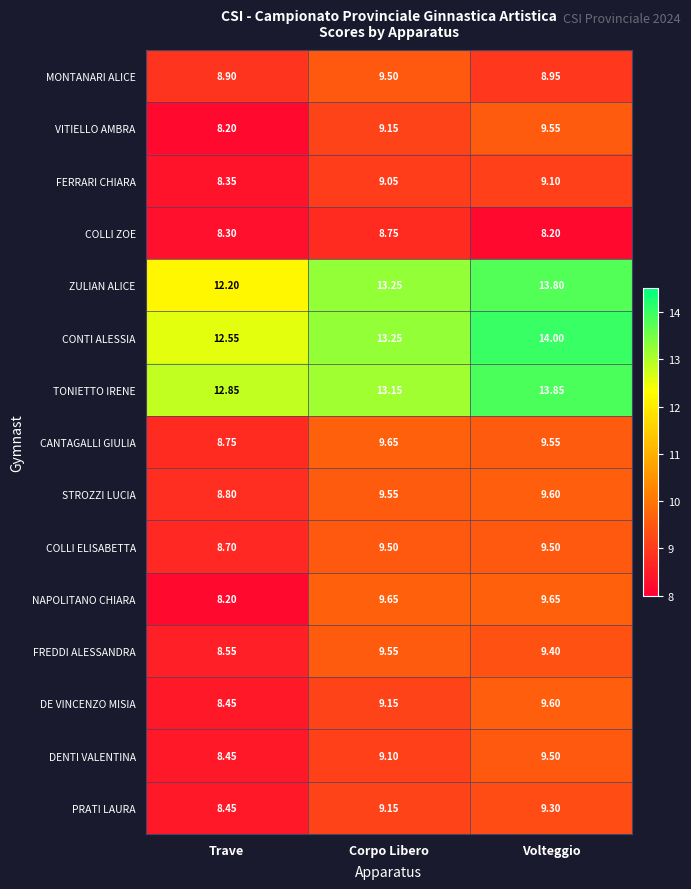

Where does the STROZZI LUCIA series first go above 9?

Corpo Libero